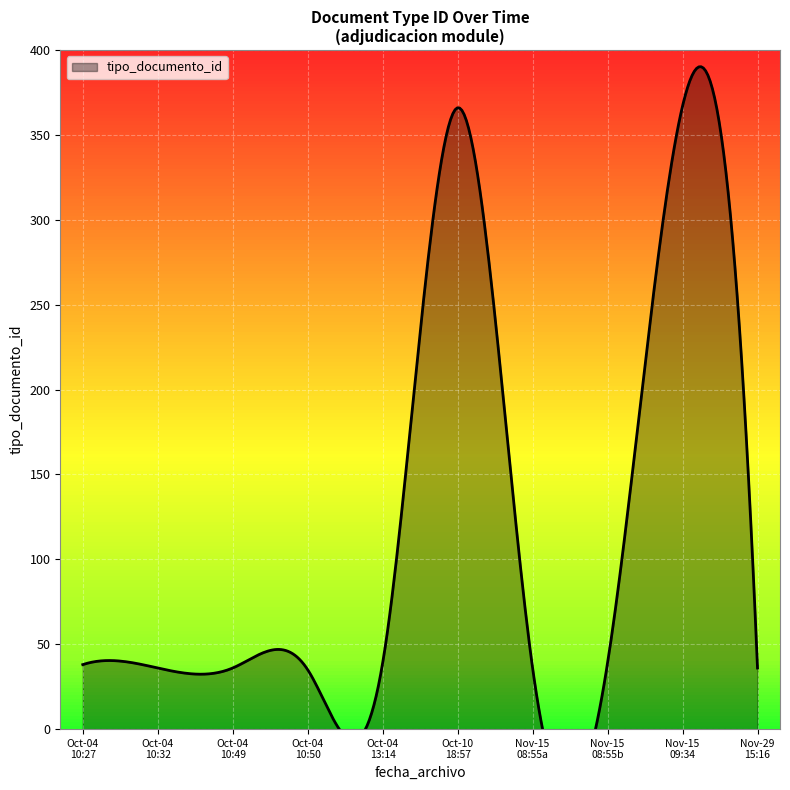

What is the ratio of the value at 2019-10-10 18:57 to the value at 2019-11-29 15:16?

10.2